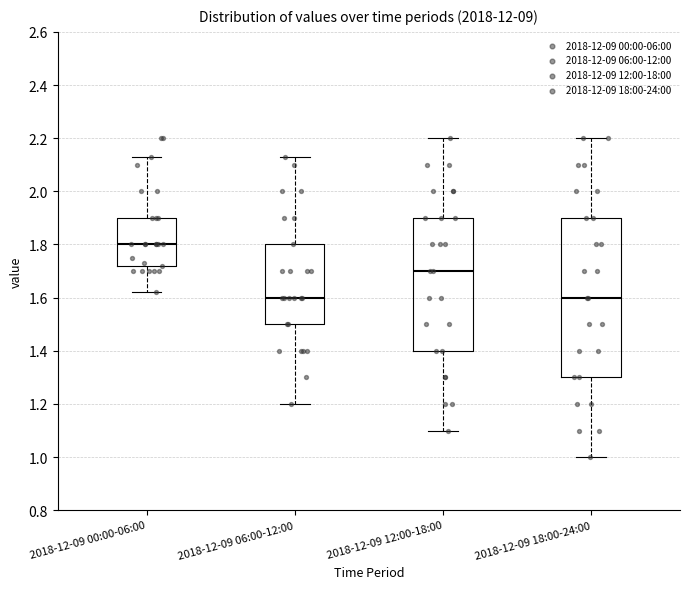

Which box is the tallest, from its lower edge to its upper edge?

2018-12-09 18:00-24:00